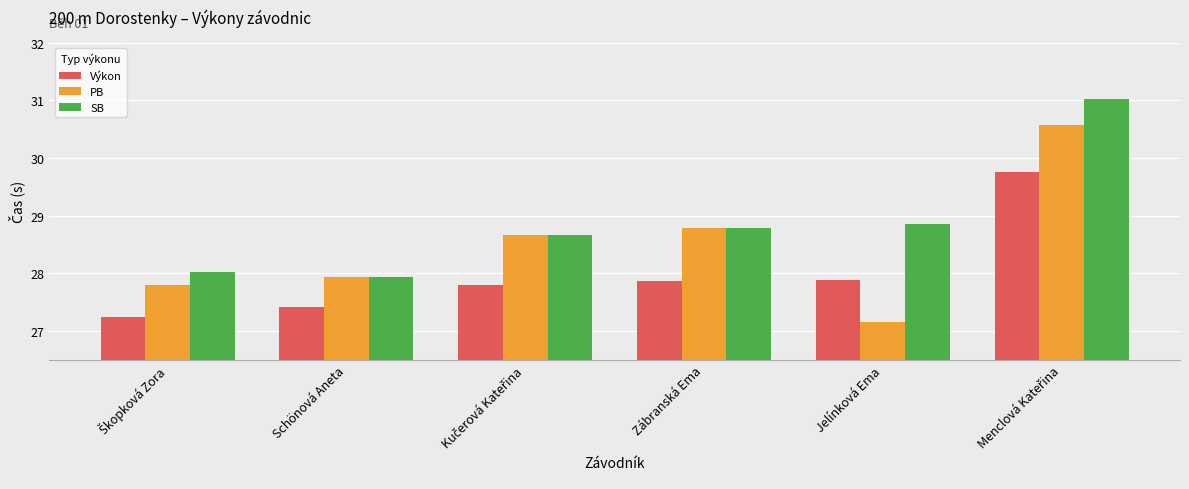

How many groups of bars are there?

6